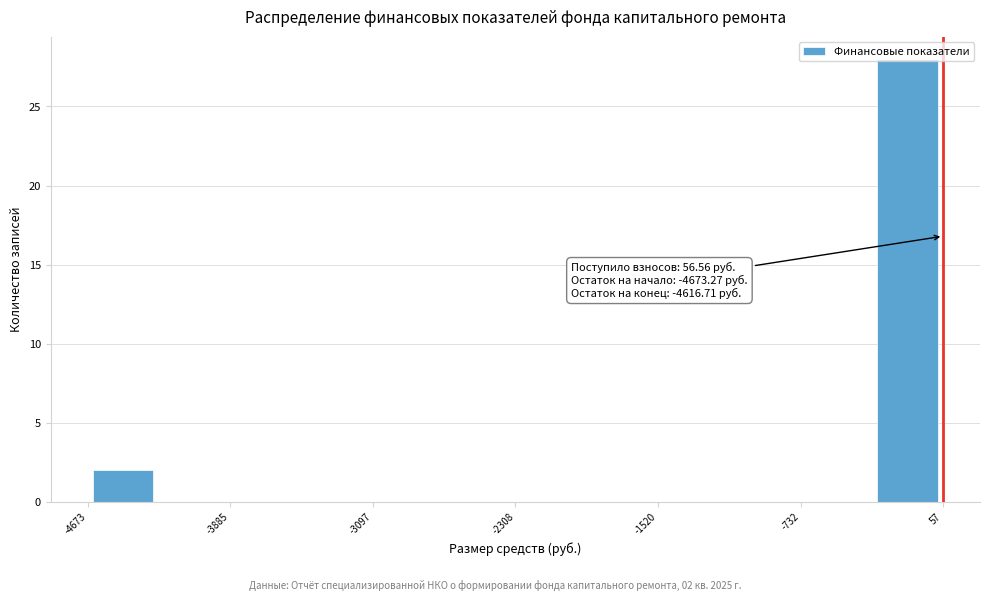

Around what value on the x-axis is the tallest bar? Give the approximate position of its centre, as read against the axis.

-100